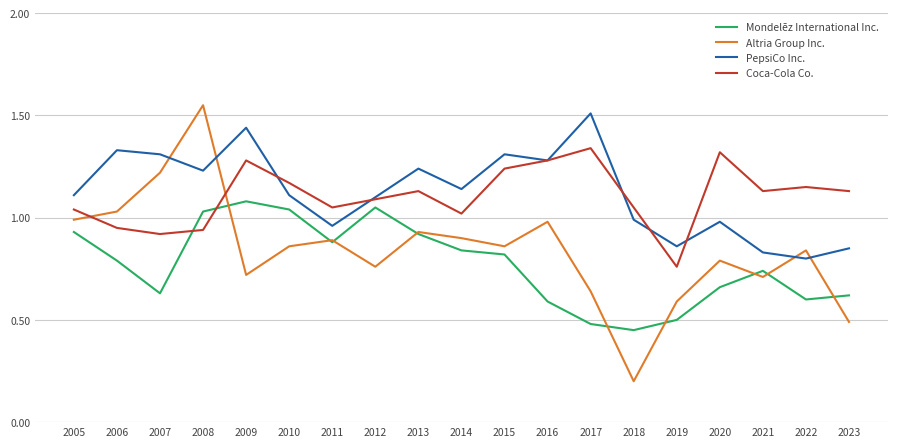

The value of Coca-Cola Co. at 2022 is 1.1. True or false?

True